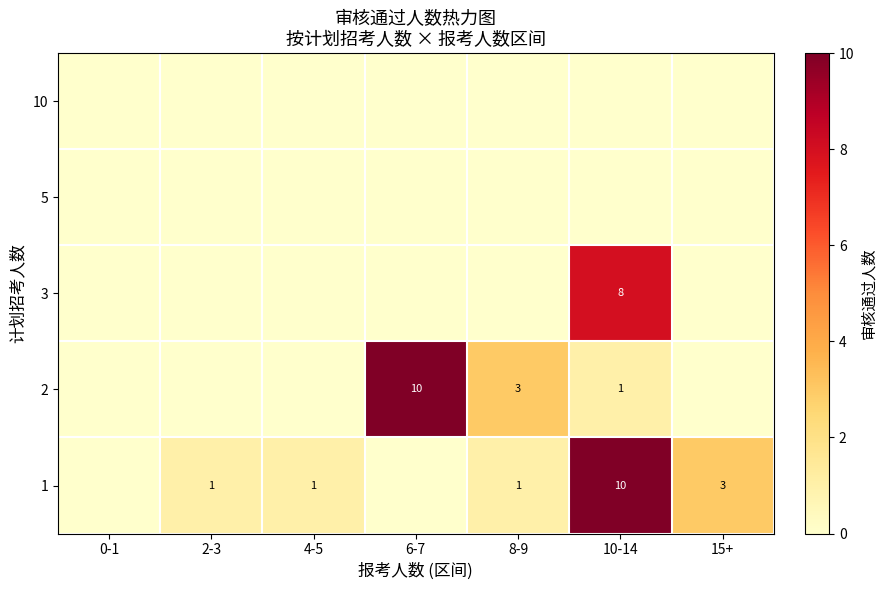

The value of 2 at 8-9 is 3. True or false?

True